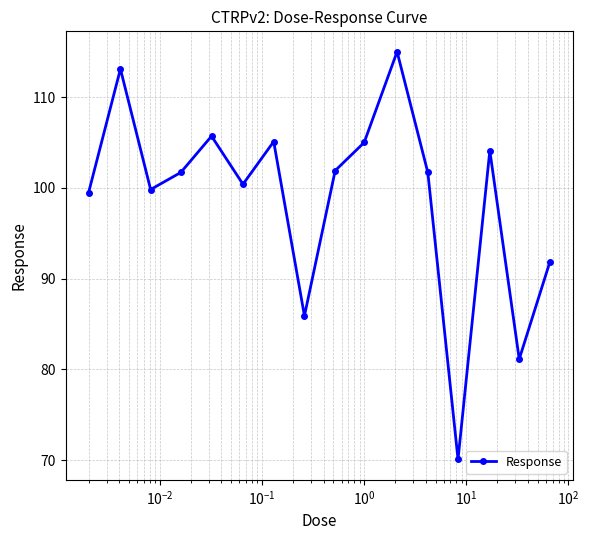

What is the value of the 2nd point from the left?

113.1